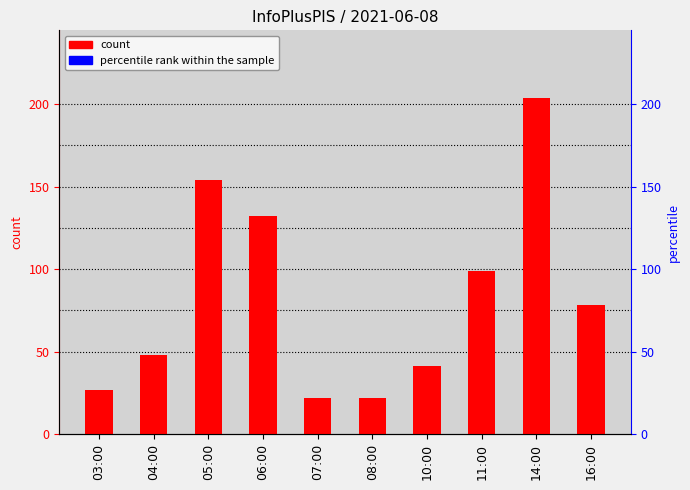

What is the change in value from 03:00 to 10:00?

+14